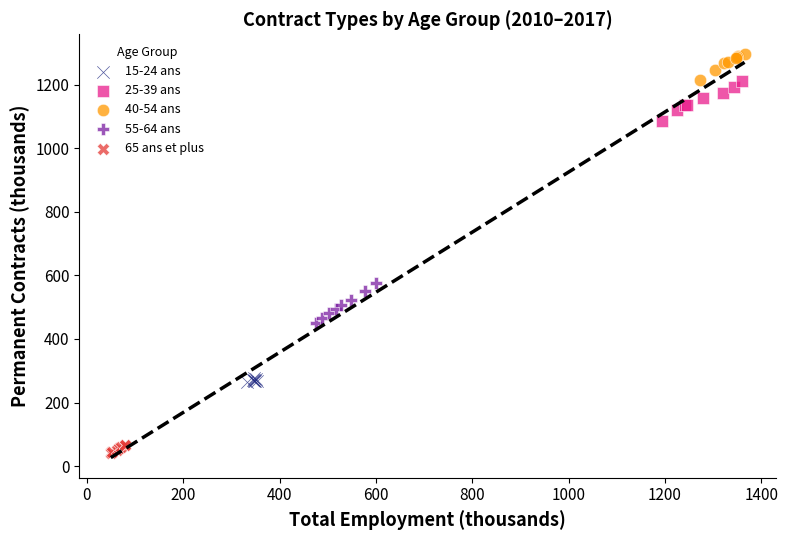

Which series has the largest Y range (max minus min)?

55-64 ans